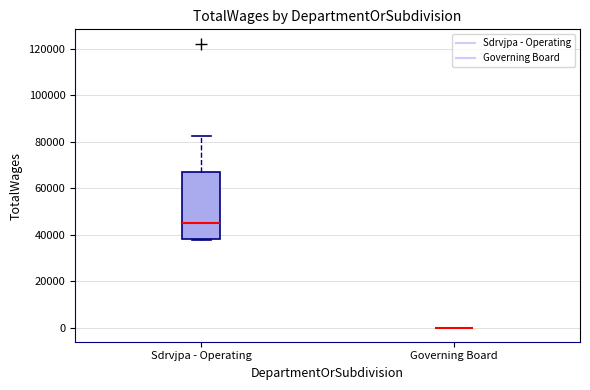

Reading left to right, transcribe this box plot: for each box, give where its median line is, the range the box spans, and where its two whiskers end, as read against the y-axis. The values are not printed on the chart, so give them approximately, as read against the axis.

Sdrvjpa - Operating: median 46000, box 38000 to 68000, whiskers 38000 to 82000
Governing Board: box collapsed to a line at 0, whiskers 0 to 0